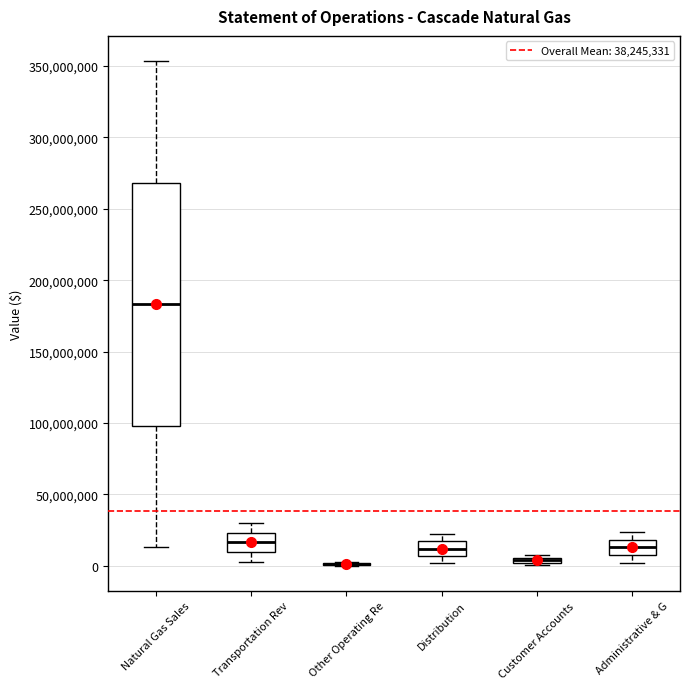

Comparing the boxes themselves (not the whiskers), which one is the tallest?

Natural Gas Sales